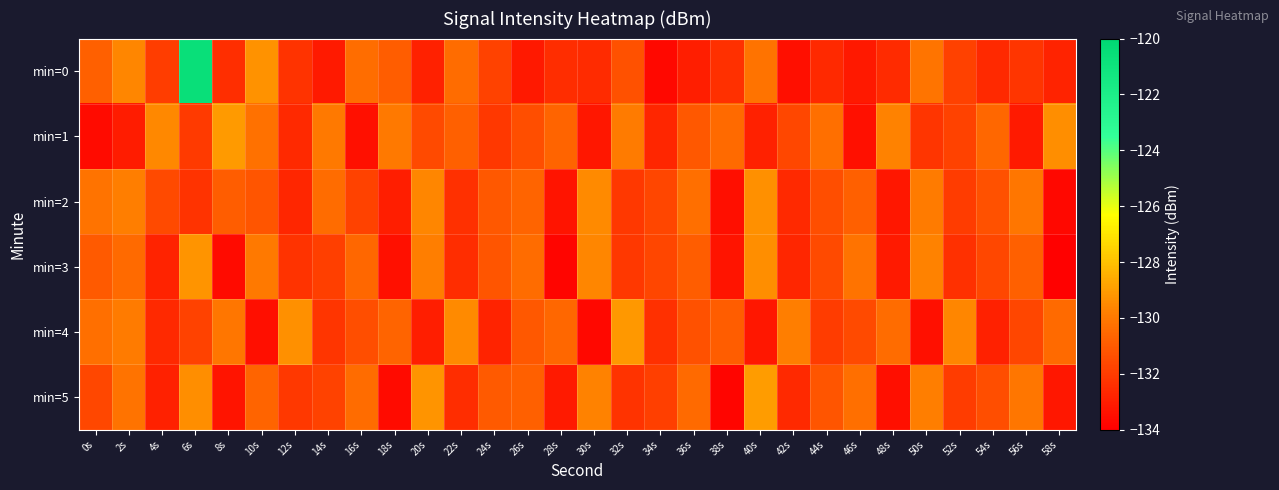

Between 18s and 38s, which series saw the biggest shift?

min=0